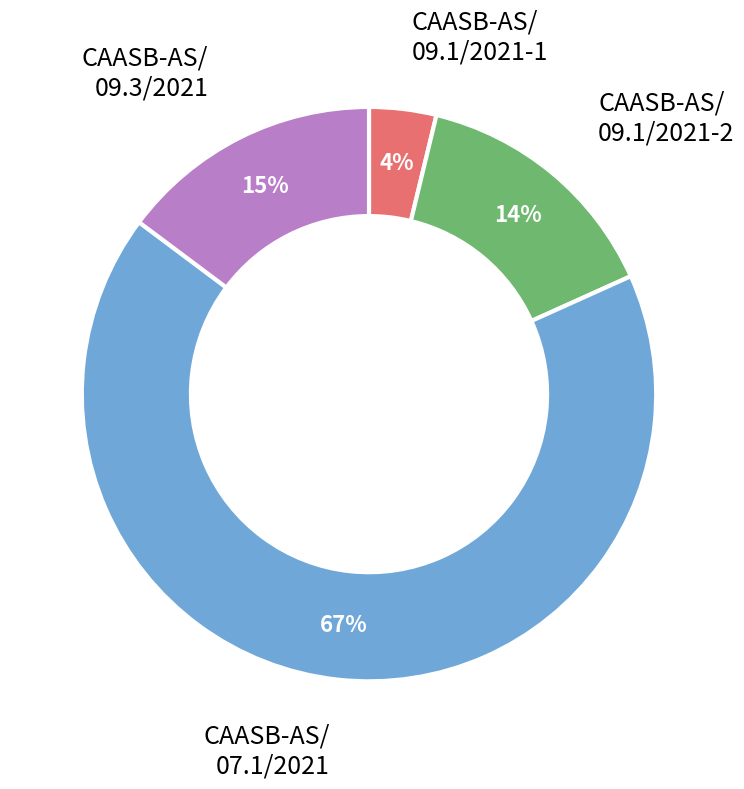

Which has a higher value, CAASB-AS/ 09.1/2021-1 or CAASB-AS/ 07.1/2021?

CAASB-AS/ 07.1/2021